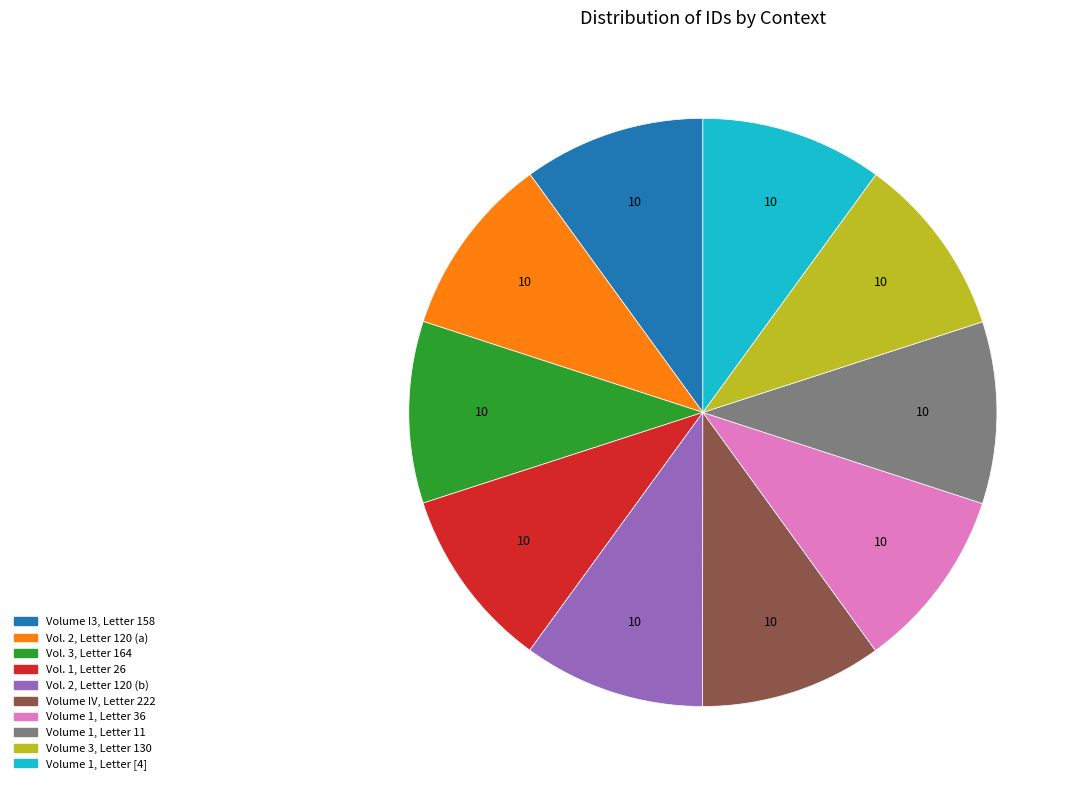

True or false: Volume 1, Letter 11 accounts for 4% of the total.

False